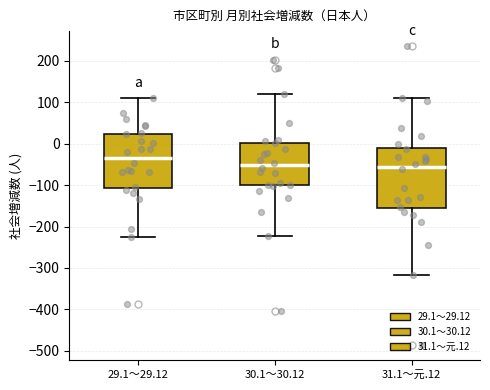

Which box is the tallest, from its lower edge to its upper edge?

31.1～元.12